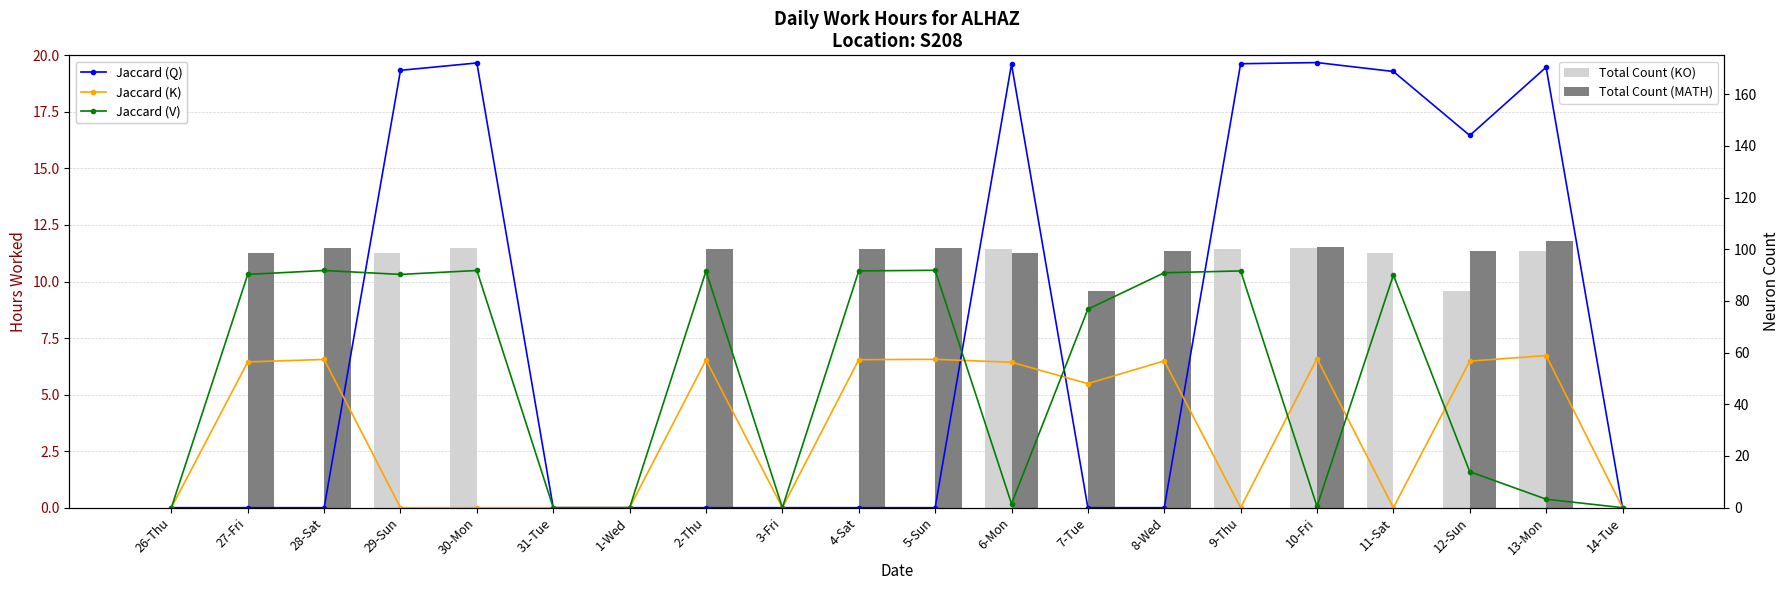

At how many categories does at least one series exceed 170?

5